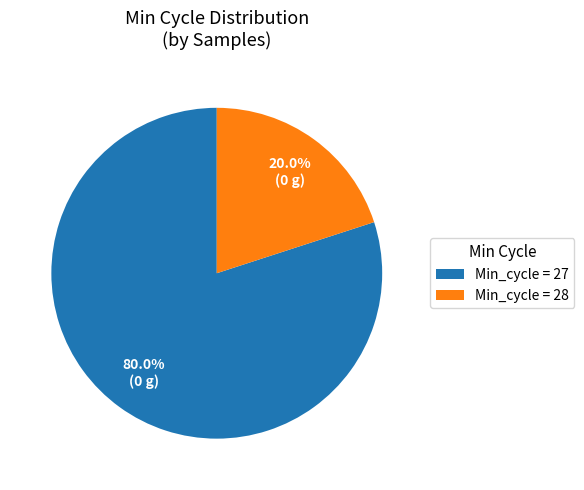

What is the largest slice in the pie chart?

Min_cycle = 27